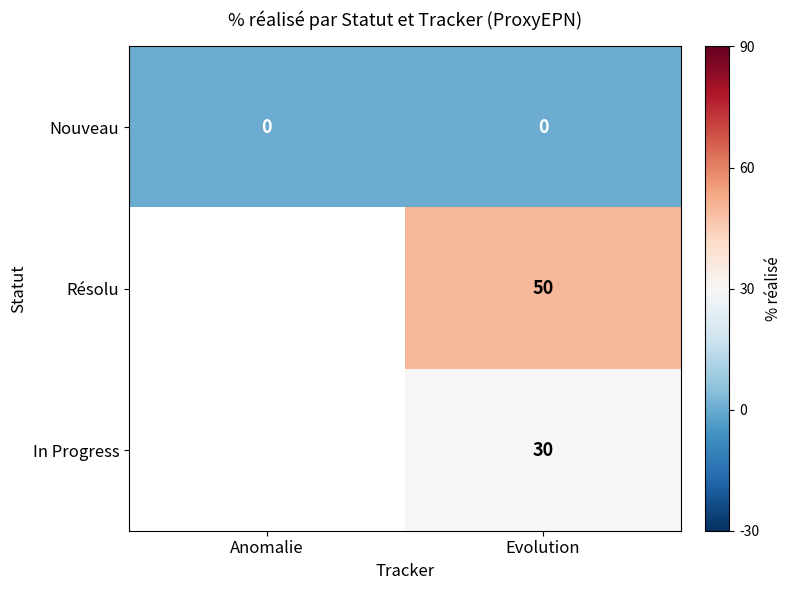

Count the number of categories in the chart.

2